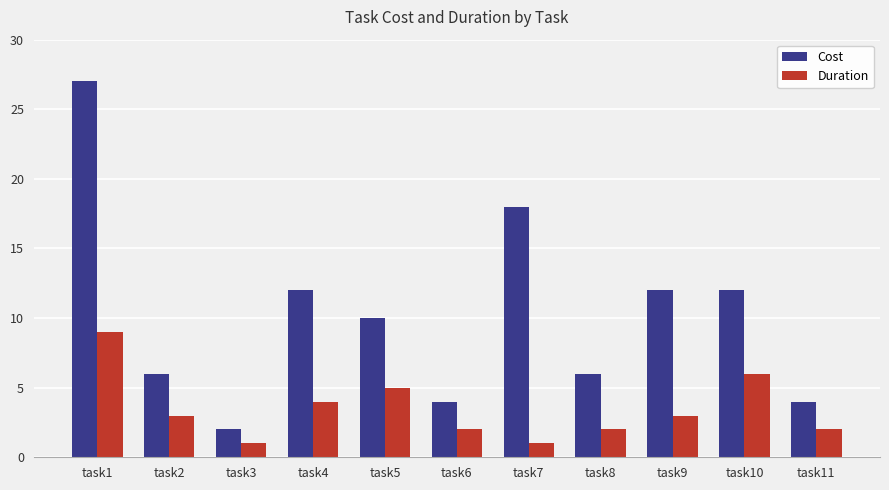

At how many categories does at least one series exceed 14?

2